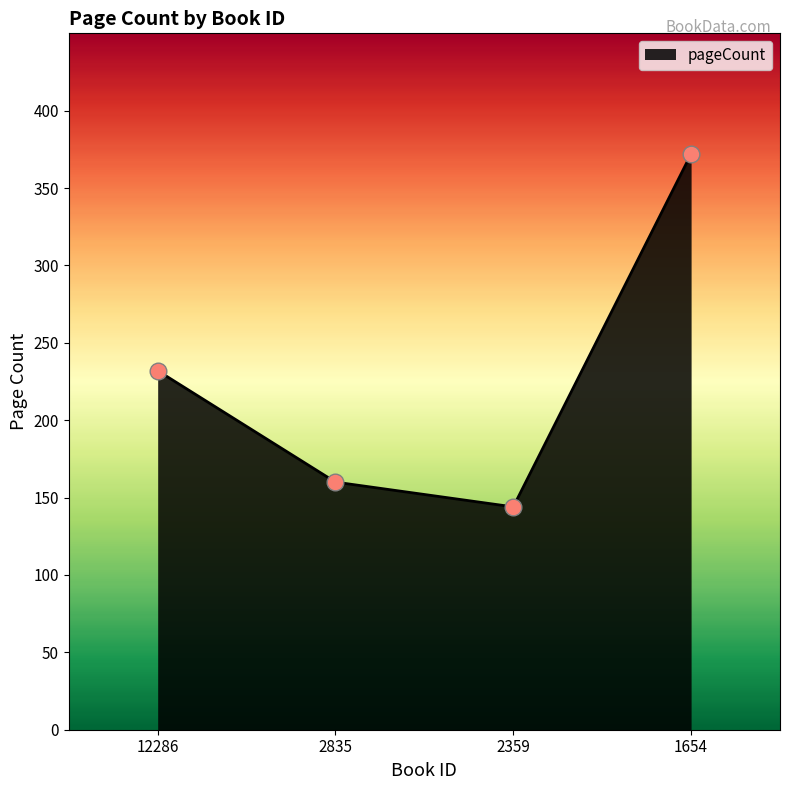

At which label is the value closest to 258?

12286